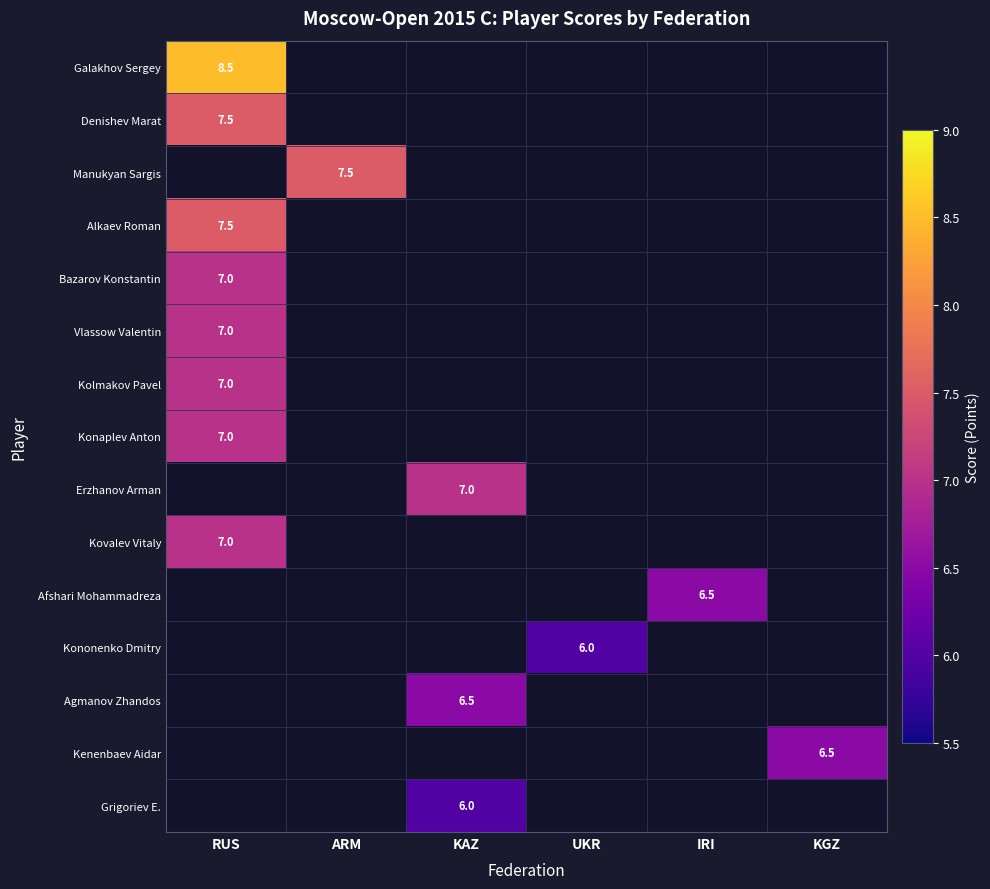

The value of Kolmakov Pavel at RUS is 2.1. True or false?

False